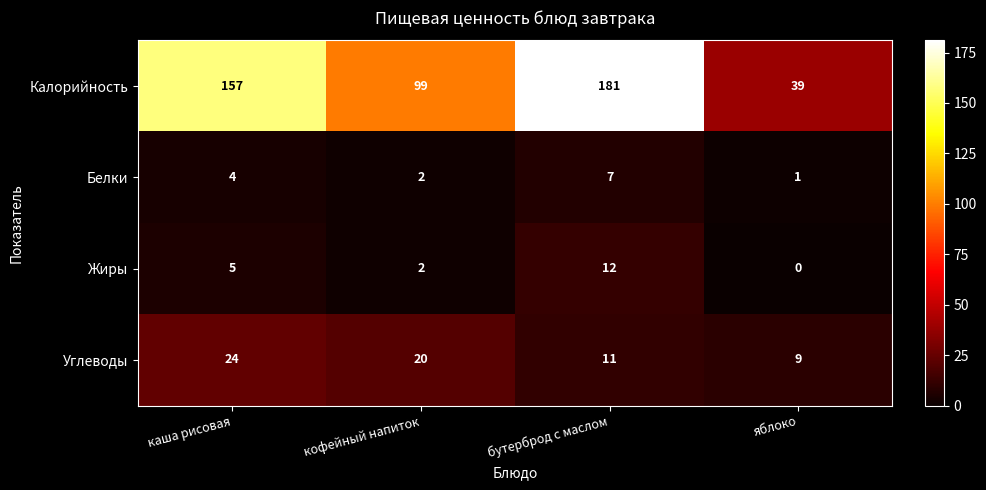

The value of Углеводы at кофейный напиток is 34. True or false?

False